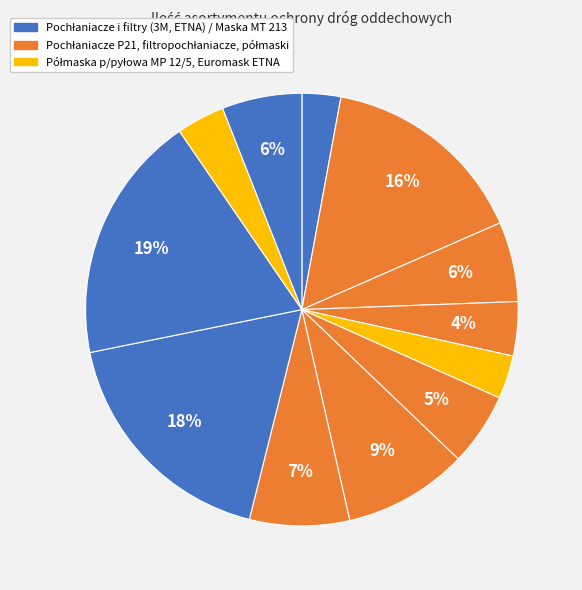

Count the number of slices in the pie.

12